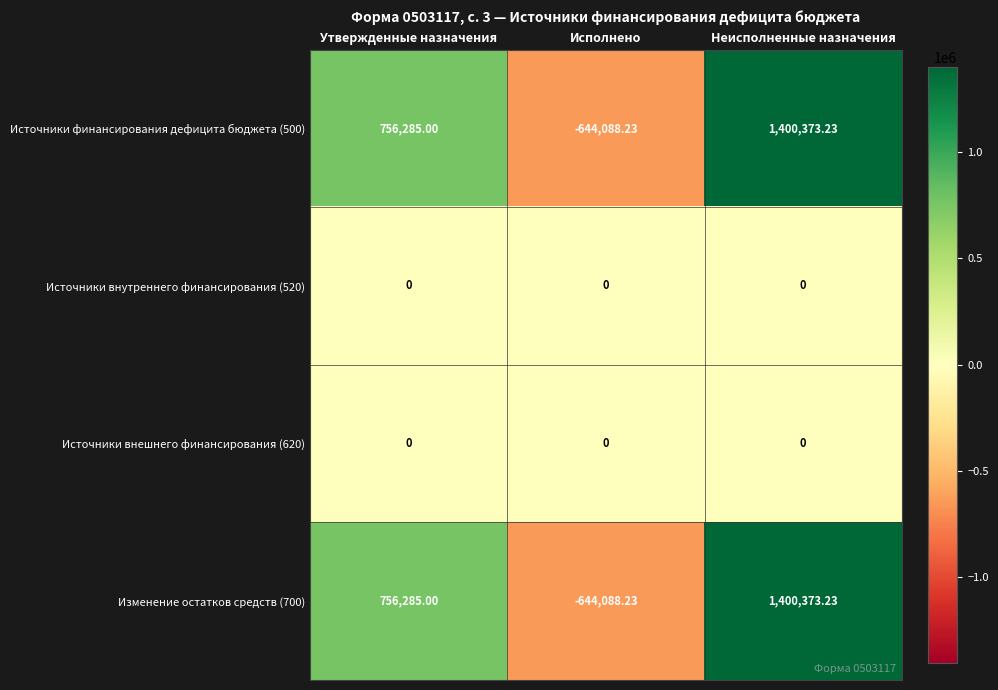

List the labels in order of Источники финансирования дефицита бюджета (500) value, smallest first.

Исполнено, Утвержденные назначения, Неисполненные назначения